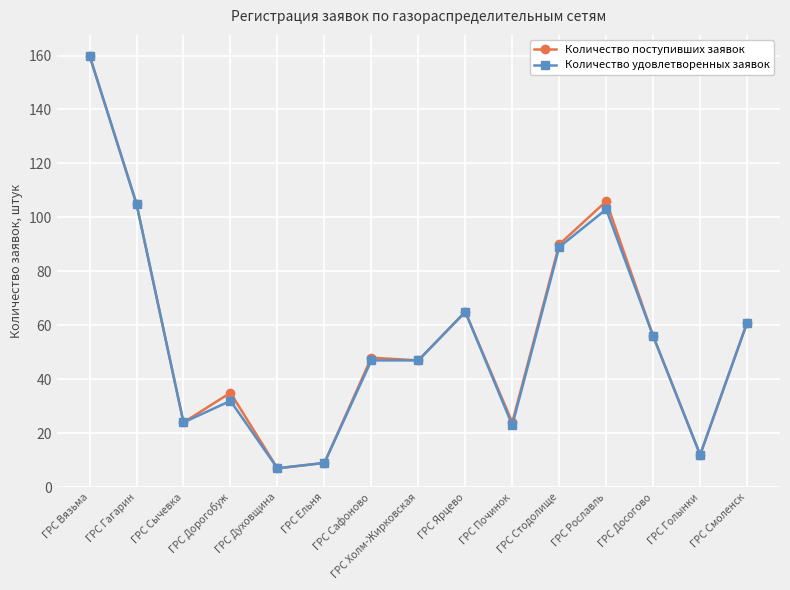

True or false: Количество поступивших заявок has more than 2 interior local peaks.

True